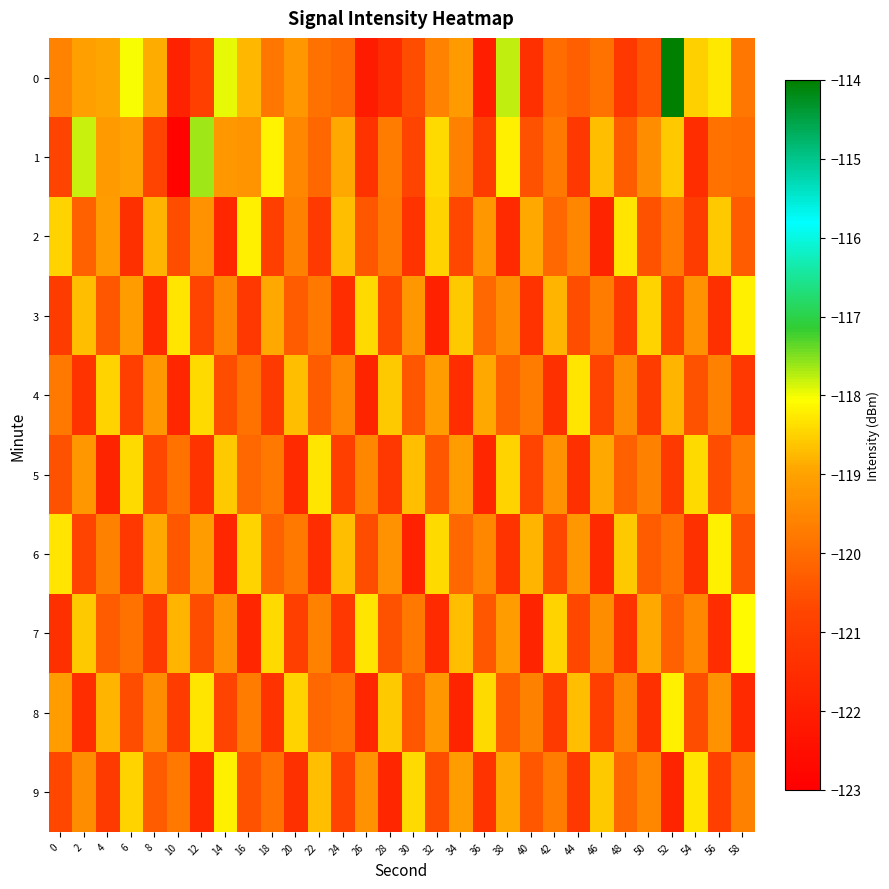

Reading left to right, extract all data points from this chart.

0: 0=-119.6	2=-119.0	4=-118.9	6=-118.0	8=-118.9	10=-121.9	12=-120.9	14=-118.0	16=-118.8	18=-119.8	20=-119.2	22=-119.9	24=-120.1	26=-122.1	28=-121.6	30=-120.6	32=-119.6	34=-119.2	36=-122.0	38=-117.8	40=-121.4	42=-120.0	44=-120.2	46=-119.9	48=-121.1	50=-120.5	52=-114.0	54=-118.5	56=-118.3	58=-119.8
1: 0=-120.8	2=-117.8	4=-119.2	6=-119.0	8=-120.8	10=-122.9	12=-117.7	14=-119.2	16=-119.3	18=-118.2	20=-119.5	22=-120.1	24=-118.9	26=-121.3	28=-119.7	30=-120.8	32=-118.4	34=-119.6	36=-121.0	38=-118.2	40=-120.5	42=-119.8	44=-121.2	46=-118.7	48=-120.3	50=-119.4	52=-118.6	54=-121.5	56=-119.9	58=-120.0
2: 0=-118.5	2=-120.2	4=-119.1	6=-121.4	8=-118.8	10=-120.6	12=-119.3	14=-121.7	16=-118.2	18=-120.9	20=-119.6	22=-121.1	24=-118.7	26=-120.4	28=-119.8	30=-121.3	32=-118.5	34=-120.7	36=-119.2	38=-121.6	40=-118.9	42=-120.1	44=-119.5	46=-121.8	48=-118.3	50=-120.5	52=-119.7	54=-121.0	56=-118.6	58=-120.3
3: 0=-121.0	2=-118.7	4=-120.4	6=-119.1	8=-121.6	10=-118.3	12=-120.8	14=-119.5	16=-121.2	18=-118.9	20=-120.3	22=-119.8	24=-121.5	26=-118.4	28=-120.7	30=-119.2	32=-121.9	34=-118.6	36=-120.1	38=-119.4	40=-121.3	42=-118.8	44=-120.6	46=-119.7	48=-121.1	50=-118.5	52=-120.9	54=-119.3	56=-121.4	58=-118.2
4: 0=-119.8	2=-121.3	4=-118.5	6=-120.9	8=-119.2	10=-121.7	12=-118.4	14=-120.6	16=-119.9	18=-121.1	20=-118.7	22=-120.3	24=-119.5	26=-121.8	28=-118.6	30=-120.4	32=-119.1	34=-121.5	36=-118.9	38=-120.2	40=-119.7	42=-121.4	44=-118.3	46=-120.8	48=-119.4	50=-121.0	52=-118.8	54=-120.5	56=-119.6	58=-121.2
5: 0=-120.5	2=-119.2	4=-121.8	6=-118.4	8=-120.7	10=-119.9	12=-121.3	14=-118.6	16=-120.1	18=-119.8	20=-121.6	22=-118.3	24=-120.9	26=-119.5	28=-121.2	30=-118.7	32=-120.4	34=-119.1	36=-121.7	38=-118.5	40=-120.8	42=-119.3	44=-121.4	46=-118.9	48=-120.2	50=-119.6	52=-121.1	54=-118.4	56=-120.6	58=-119.7
6: 0=-118.3	2=-120.8	4=-119.6	6=-121.2	8=-118.9	10=-120.4	12=-119.1	14=-121.7	16=-118.5	18=-120.2	20=-119.8	22=-121.5	24=-118.7	26=-120.6	28=-119.3	30=-121.9	32=-118.4	34=-120.1	36=-119.5	38=-121.3	40=-118.8	42=-120.7	44=-119.2	46=-121.6	48=-118.6	50=-120.3	52=-119.9	54=-121.4	56=-118.2	58=-120.5
7: 0=-121.4	2=-118.6	4=-120.3	6=-119.9	8=-121.1	10=-118.8	12=-120.6	14=-119.3	16=-121.7	18=-118.4	20=-120.9	22=-119.6	24=-121.2	26=-118.3	28=-120.5	30=-119.8	32=-121.6	34=-118.7	36=-120.4	38=-119.1	40=-121.8	42=-118.5	44=-120.7	46=-119.4	48=-121.3	50=-118.9	52=-120.2	54=-119.5	56=-121.5	58=-118.1
8: 0=-119.1	2=-121.5	4=-118.8	6=-120.6	8=-119.4	10=-121.0	12=-118.3	14=-120.8	16=-119.7	18=-121.3	20=-118.5	22=-120.1	24=-119.9	26=-121.7	28=-118.6	30=-120.4	32=-119.2	34=-121.8	36=-118.4	38=-120.3	40=-119.6	42=-121.1	44=-118.7	46=-120.9	48=-119.5	50=-121.4	52=-118.2	54=-120.6	56=-119.3	58=-121.6
9: 0=-120.7	2=-119.4	4=-121.1	6=-118.5	8=-120.3	10=-119.8	12=-121.6	14=-118.2	16=-120.5	18=-119.9	20=-121.4	22=-118.7	24=-120.8	26=-119.3	28=-121.7	30=-118.4	32=-120.6	34=-119.1	36=-121.3	38=-118.9	40=-120.4	42=-119.7	44=-121.2	46=-118.6	48=-120.1	50=-119.5	52=-121.8	54=-118.3	56=-120.9	58=-119.6